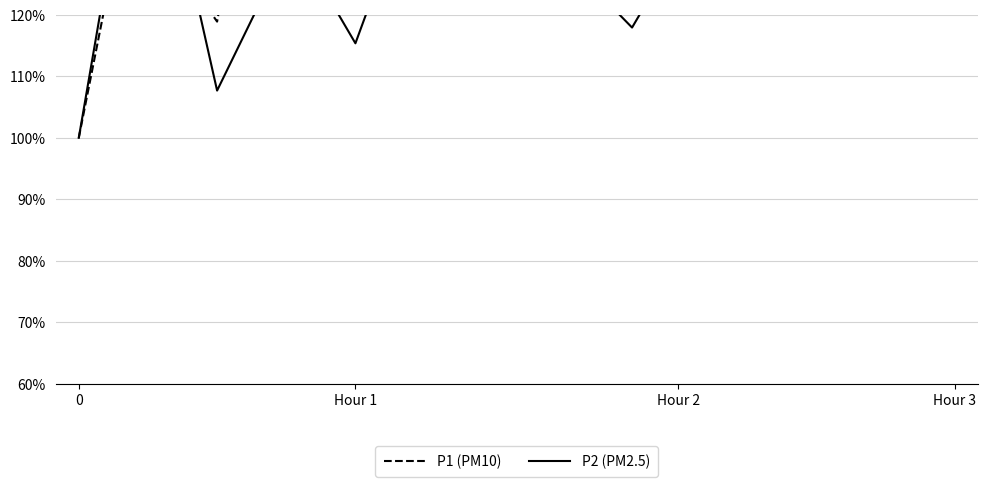

How many lines are shown in the chart?

2